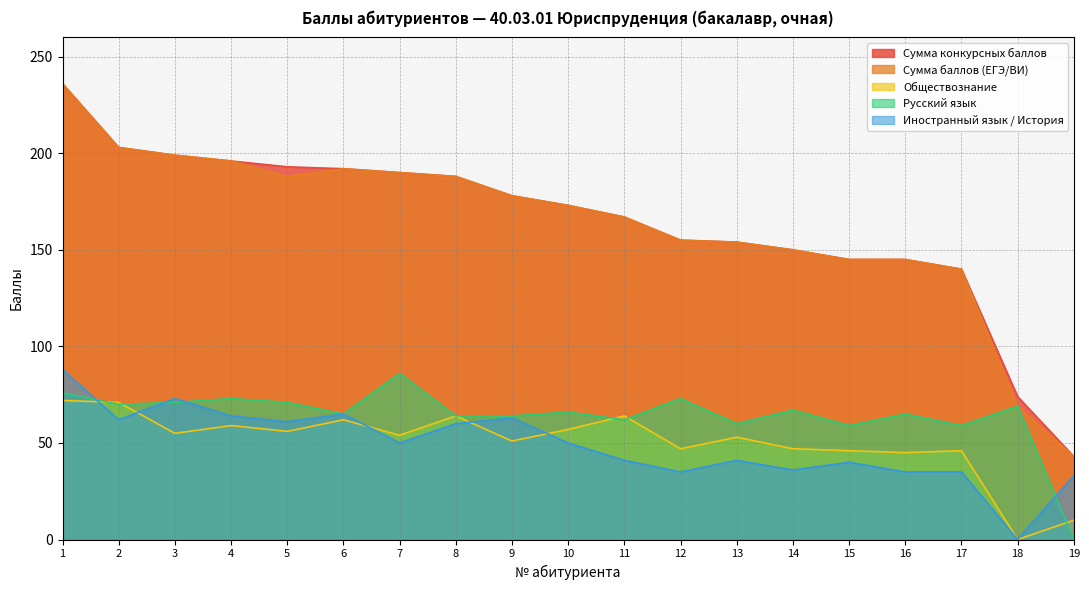

True or false: Сумма конкурсных баллов and Русский язык intersect in this chart.

False